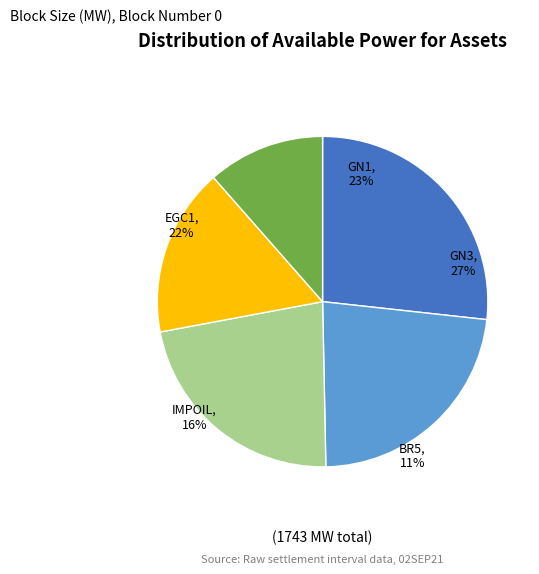

Rank the categories by value from lowest to highest.

BR5, IMPOIL, EGC1, GN1, GN3